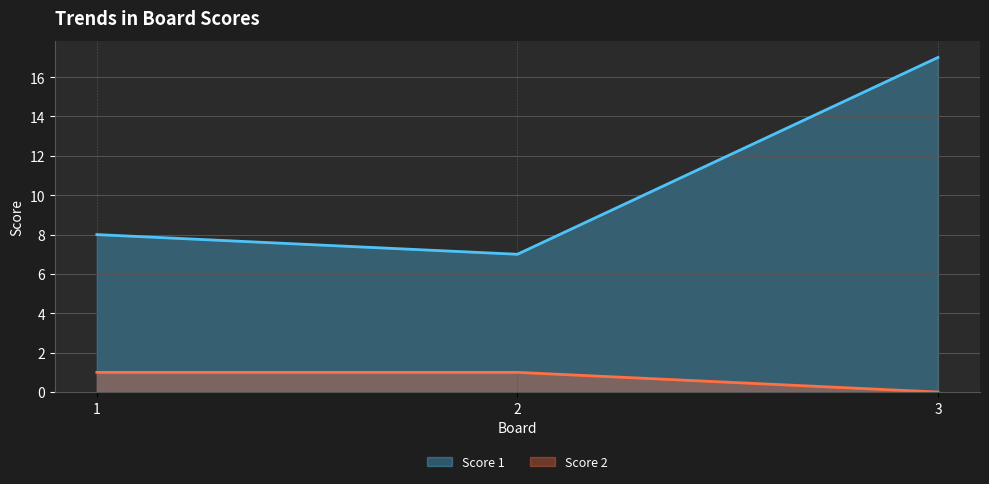

What is the highest value of the Score 2 series?

1